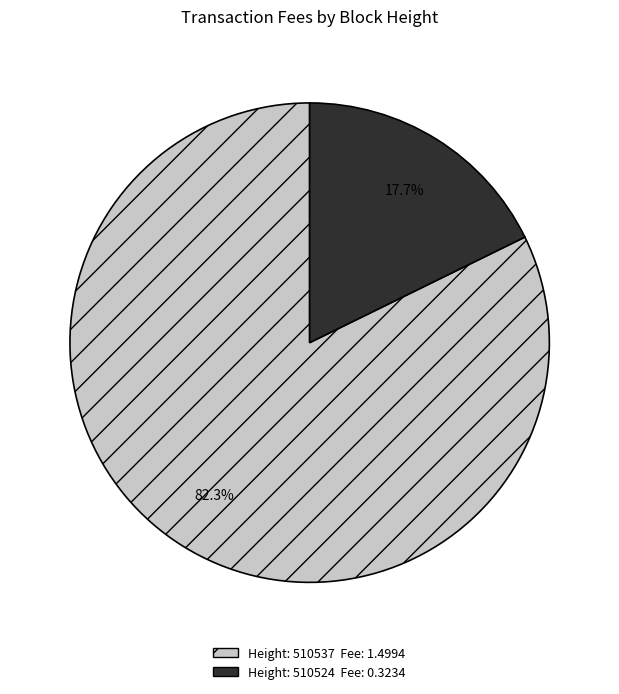

Which category has the smallest portion of the pie?

Height: 510524 Fee: 0.3234